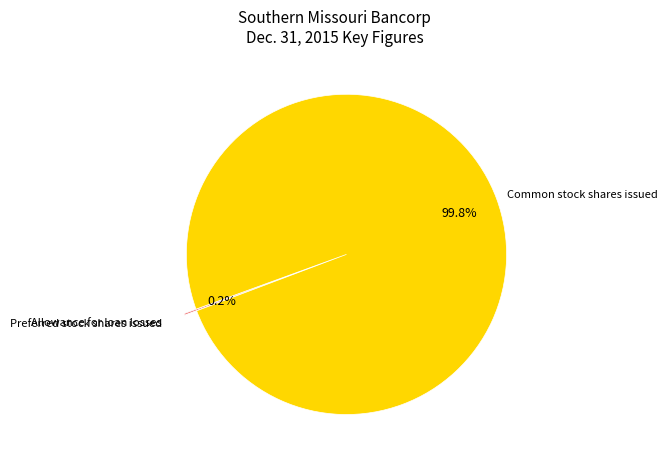

The Common stock shares issued slice represents 100% of the pie. True or false?

True